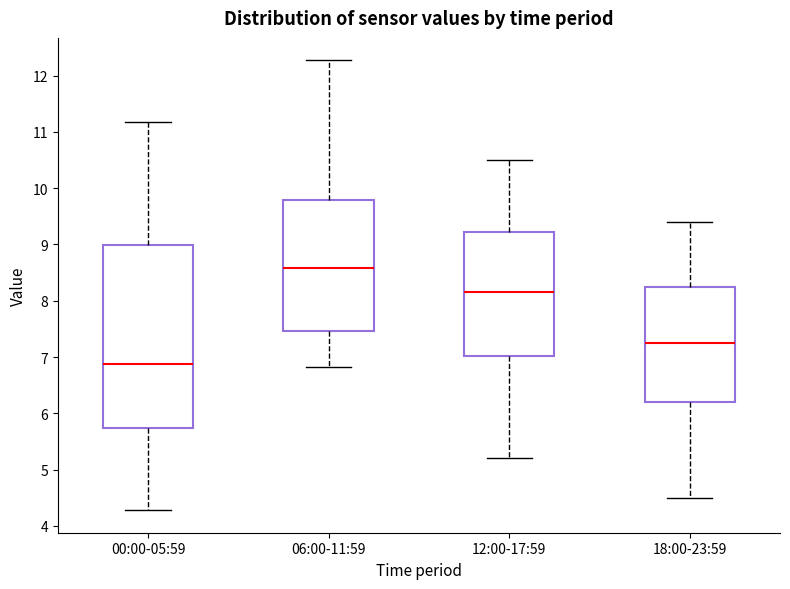

Reading left to right, read every box against the y-axis: the position of its median line, the range the box covers, and the ends of its whiskers. The values are not printed on the chart, so give them approximately, as read against the axis.

00:00-05:59: median 6.9, box 5.7 to 9.0, whiskers 4.3 to 11.2
06:00-11:59: median 8.6, box 7.5 to 9.8, whiskers 6.8 to 12.3
12:00-17:59: median 8.2, box 7.0 to 9.2, whiskers 5.2 to 10.5
18:00-23:59: median 7.3, box 6.2 to 8.3, whiskers 4.5 to 9.4